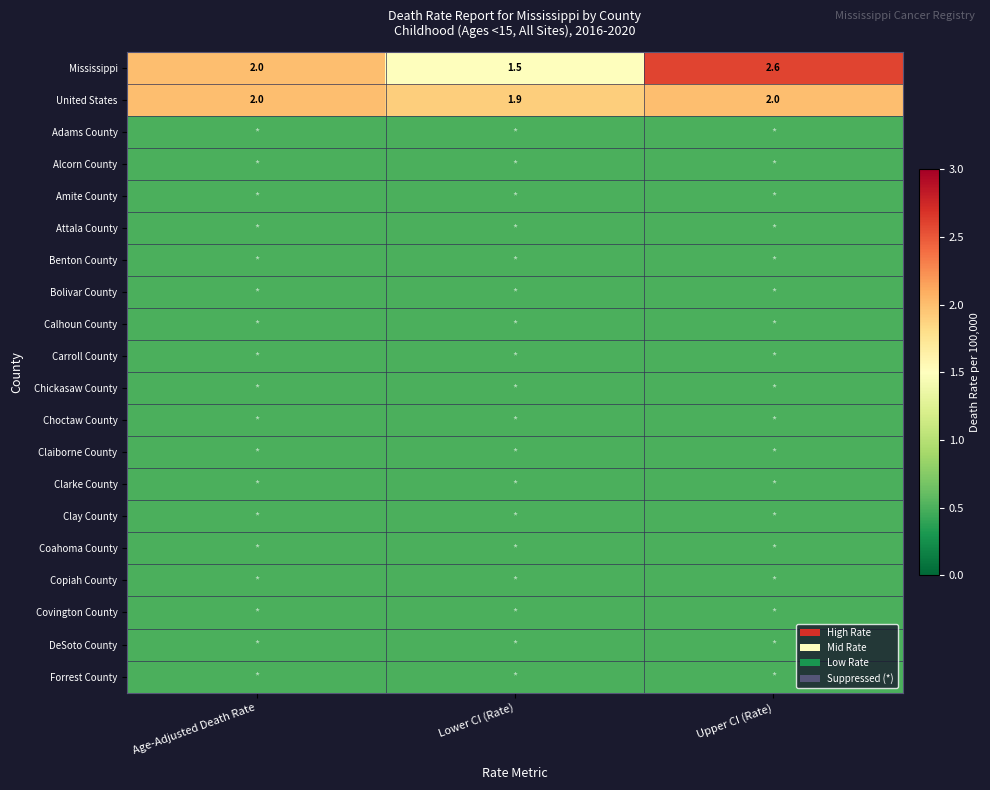

What is the difference between the Mississippi values at Age-Adjusted Death Rate and Lower CI (Rate)?

0.5